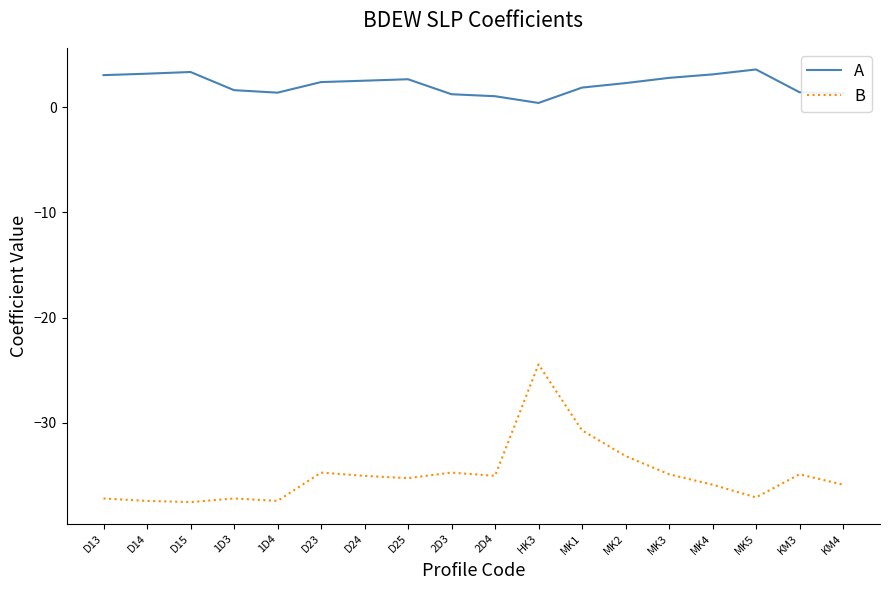

Which series has the largest range (max minus min)?

B